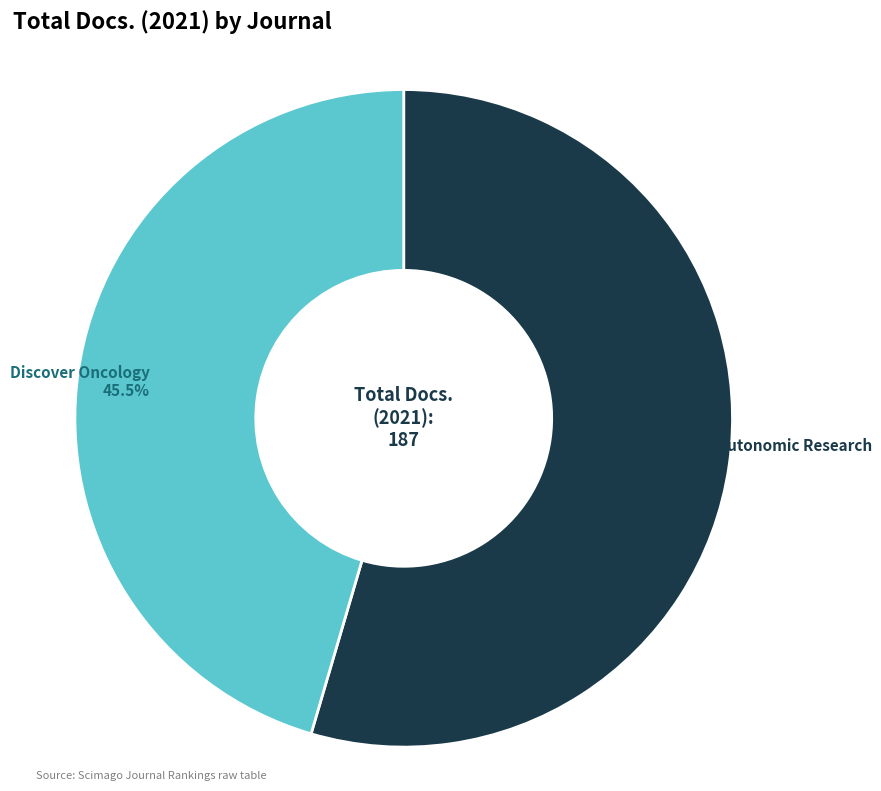

Combined, what portion of the pie is Discover Oncology and Clinical Autonomic Research?

100.0%